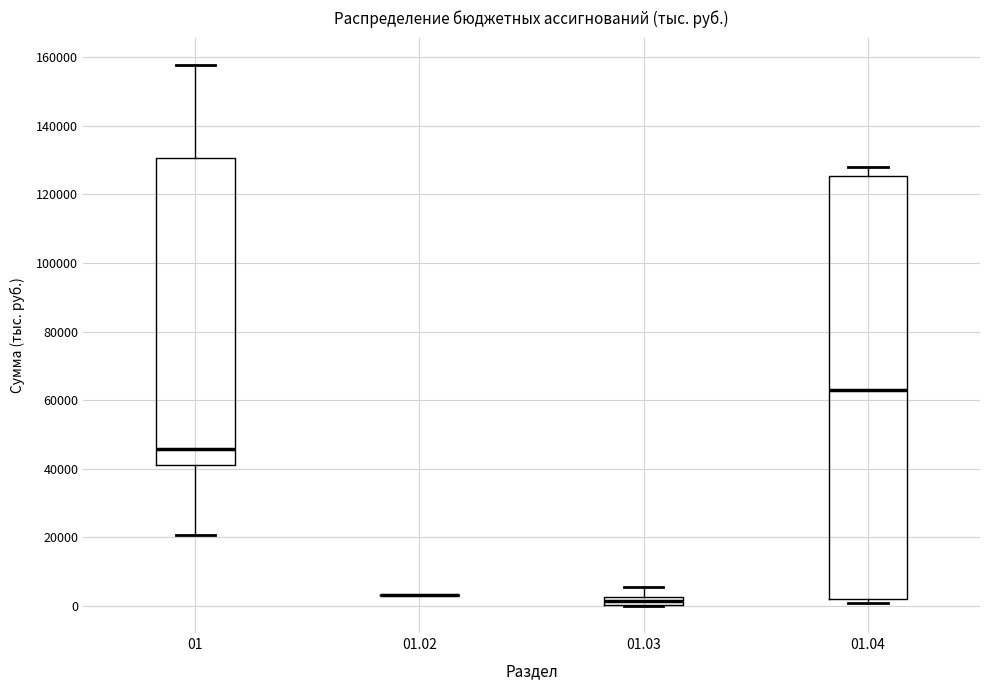

Comparing the boxes themselves (not the whiskers), which one is the tallest?

01.04